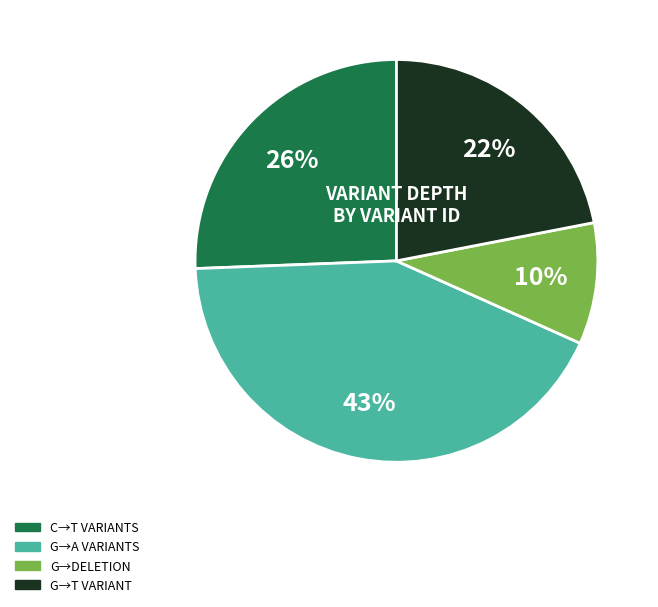

To the nearest percent, what is the difference between the largest and smallest slice percentages?

33%